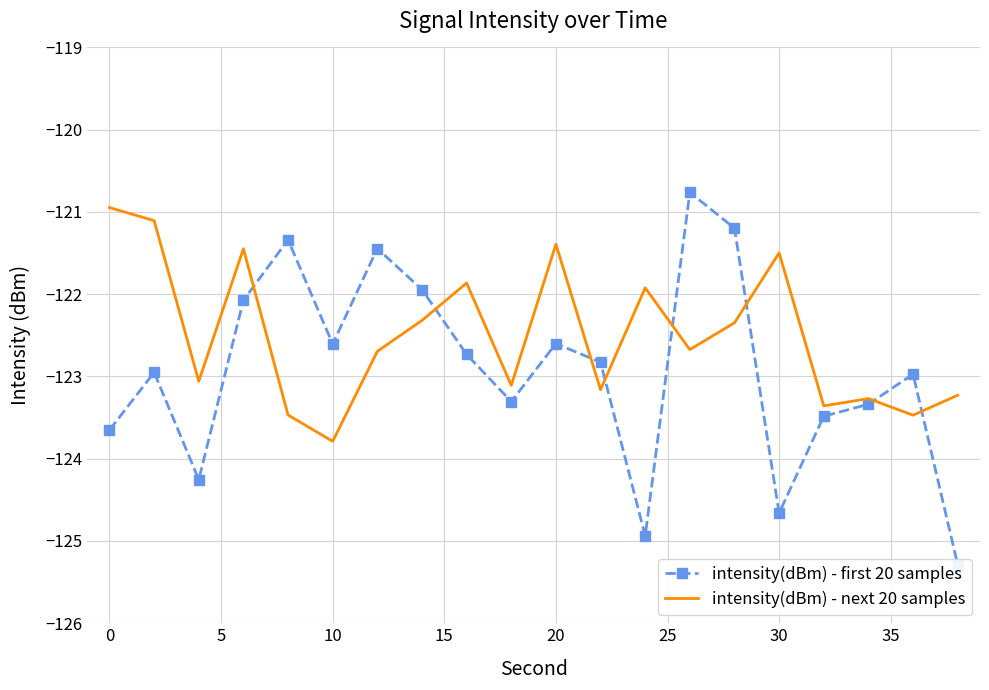

How many interior local peaks does the intensity(dBm) - first 20 samples series have?

6